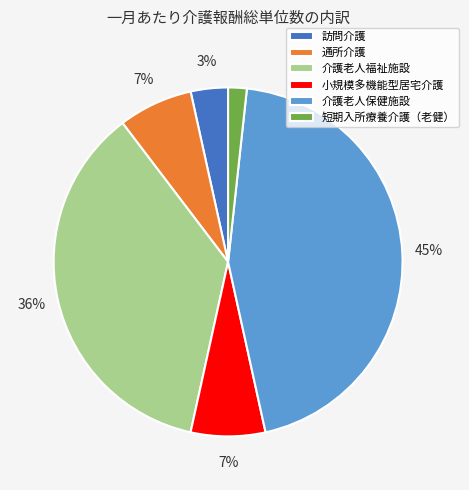

Between 小規模多機能型居宅介護 and 介護老人保健施設, which is larger?

介護老人保健施設